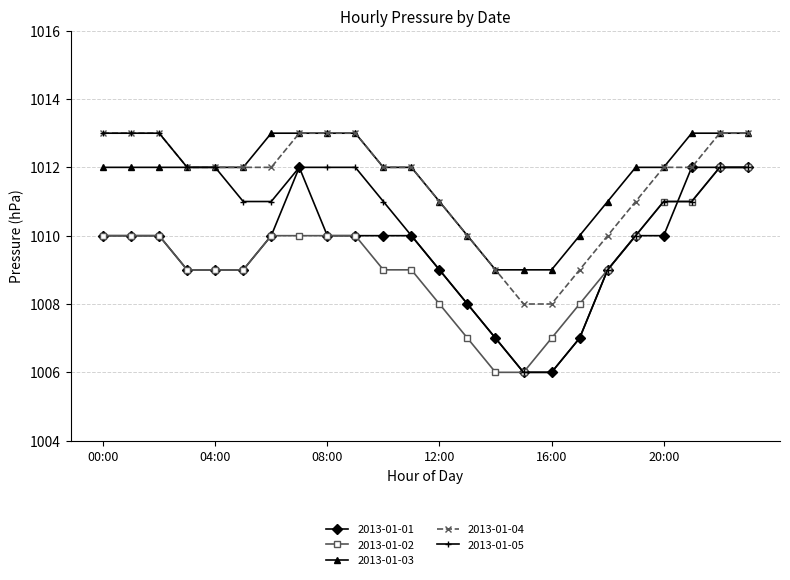

What is the value of the 2013-01-03 point at the 18th from the left?

1010